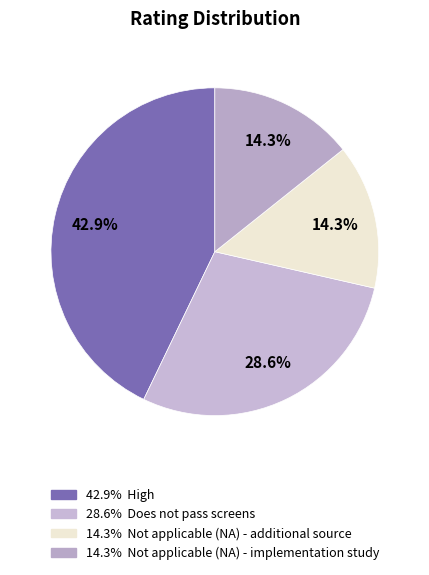

Count the number of slices in the pie.

4